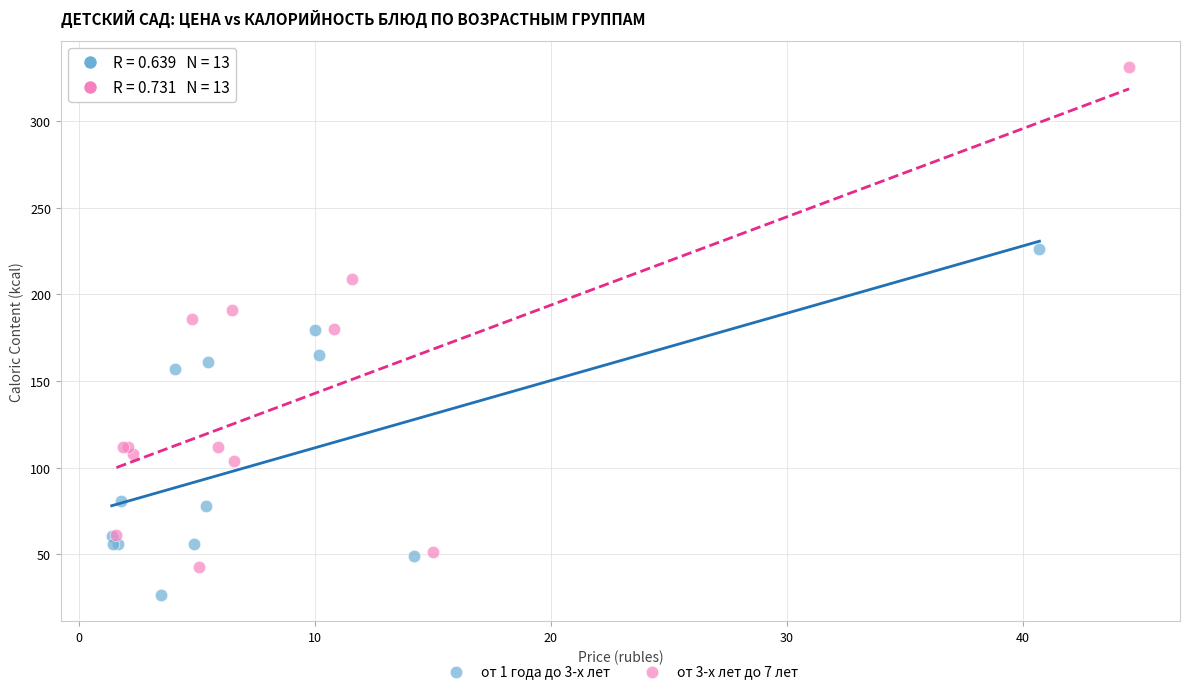

Which series has the widest spread of Y values?

от 3-х лет до 7 лет